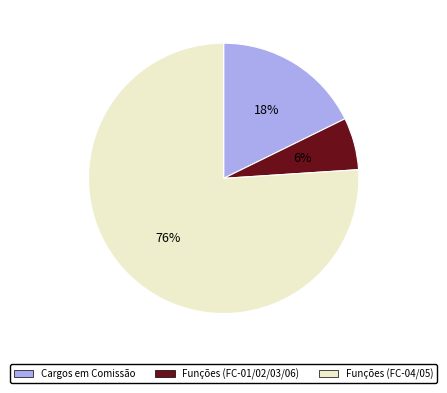

Is there any slice that represents more than half of the pie?

Yes